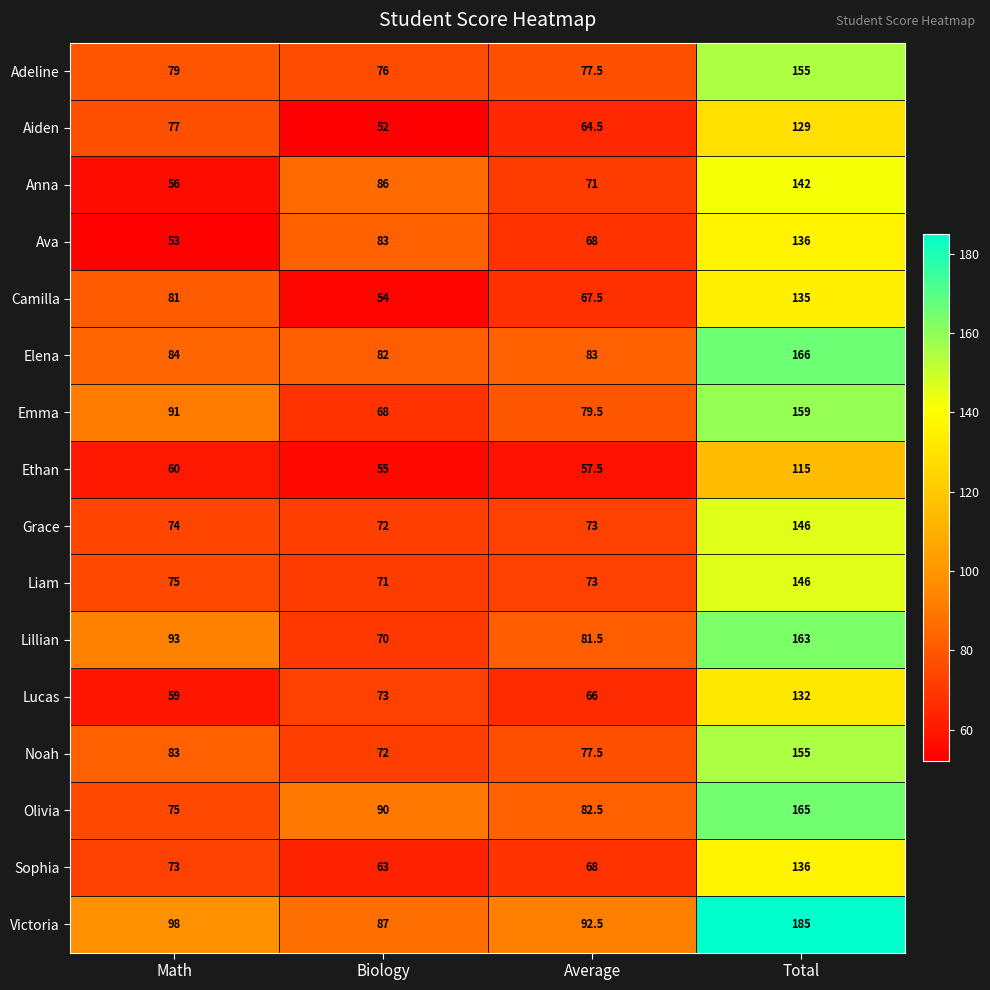

List the labels in order of Lillian value, smallest first.

Biology, Average, Math, Total